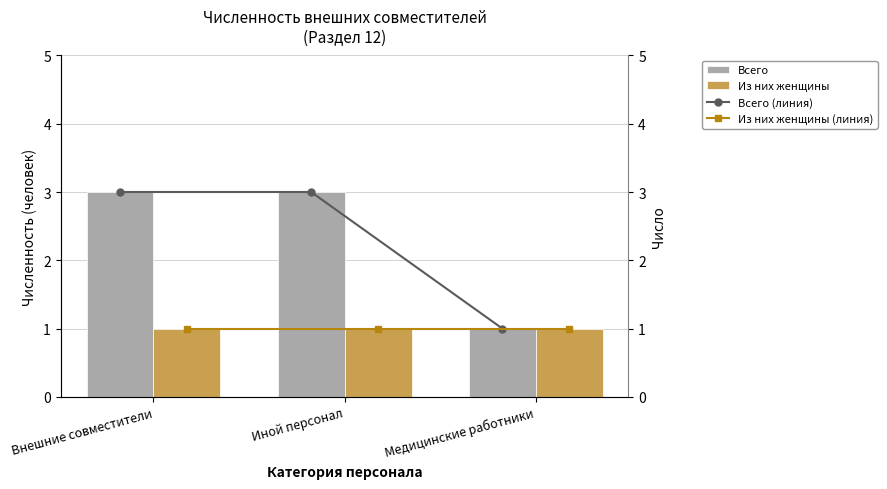

Reading right to left, list all the values displayed in this chart.

Всего: 1	3	3
Из них женщины: 1	1	1
Всего (линия): 1	3	3
Из них женщины (линия): 1	1	1